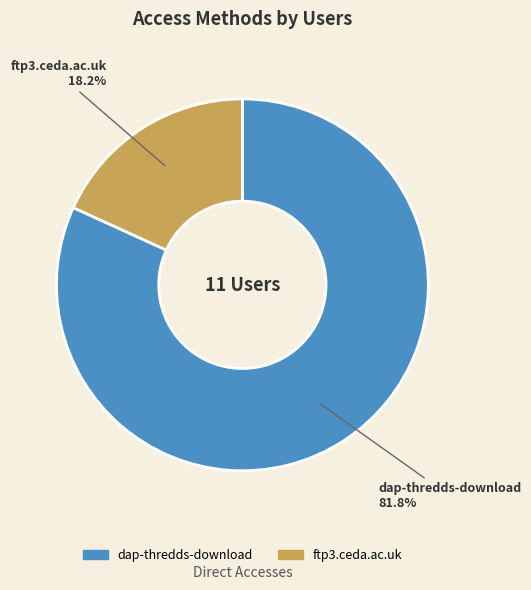

What is the total percentage of ftp3.ceda.ac.uk and dap-thredds-download?

100.0%